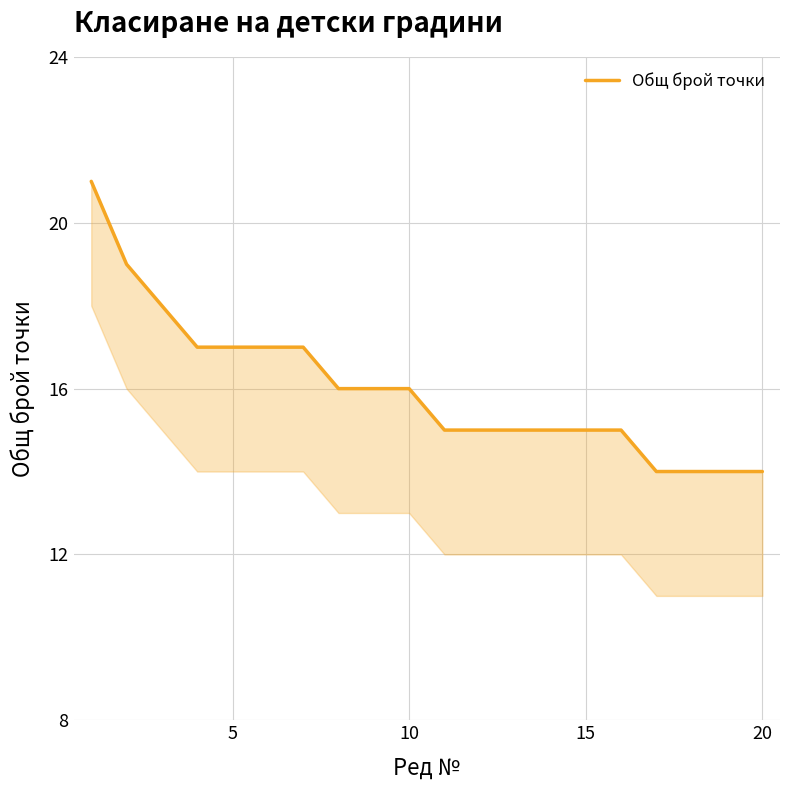

Reading left to right, list all the values displayed in this chart.

21	19	18	17	17	17	17	16	16	16	15	15	15	15	15	15	14	14	14	14